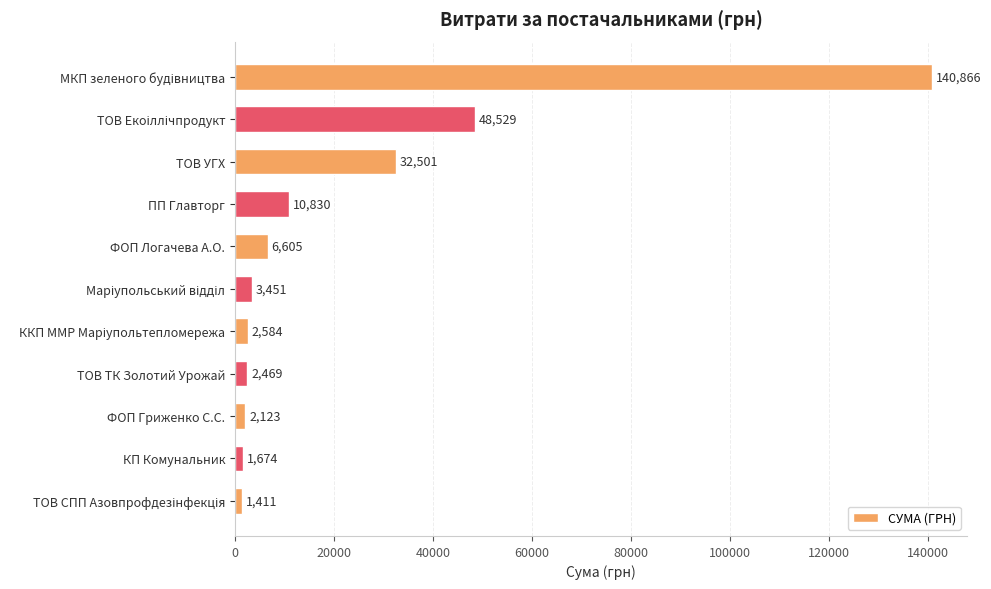

Which has a higher value, КП Комунальник or ТОВ УГХ?

ТОВ УГХ